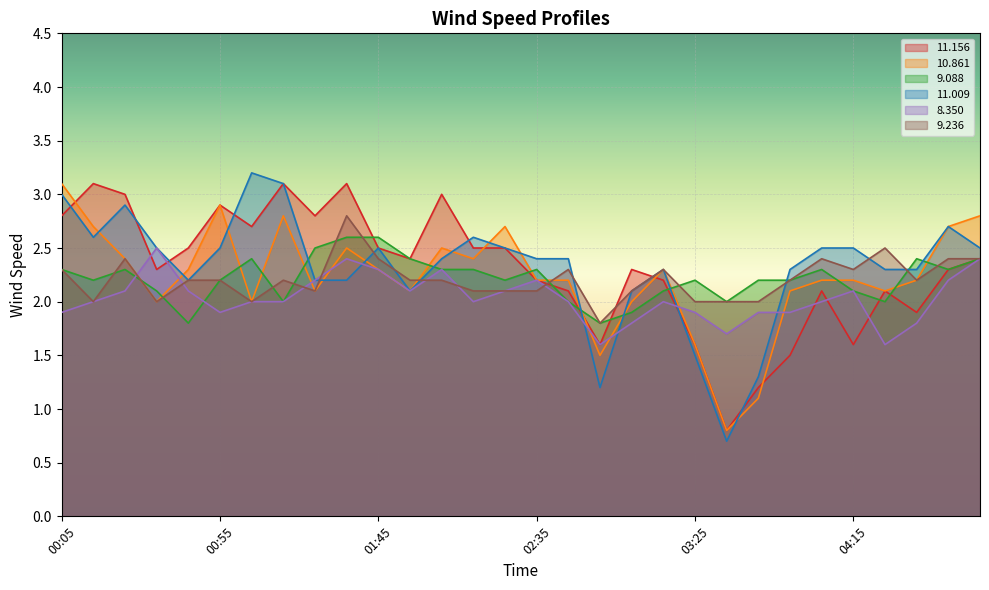

Which has a higher value, 04:05 or 00:05?

00:05